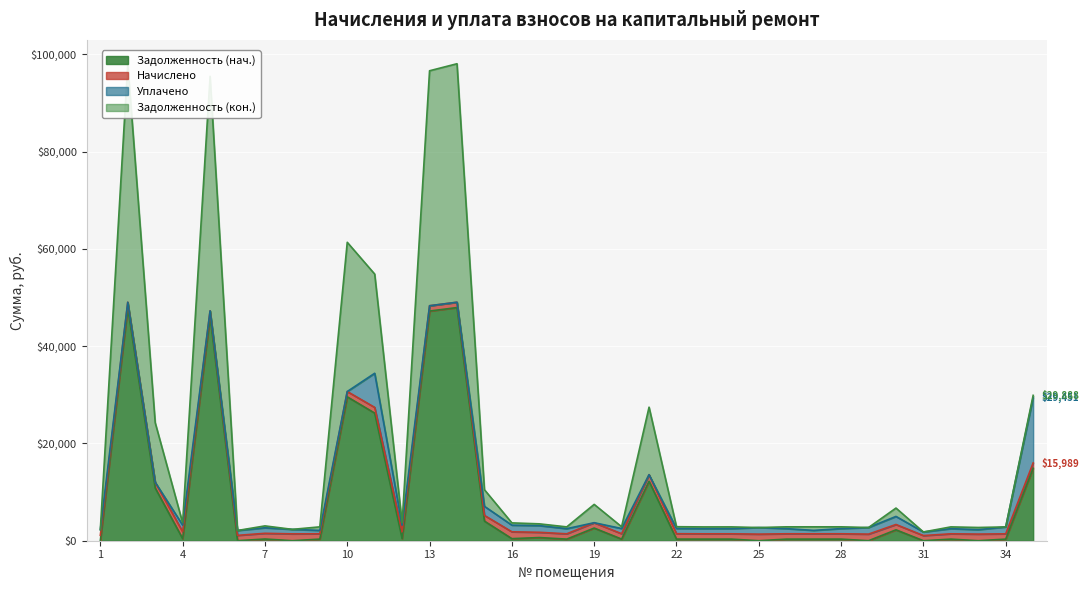

What value does the Задолженность (нач.) series have at 27?

331.2